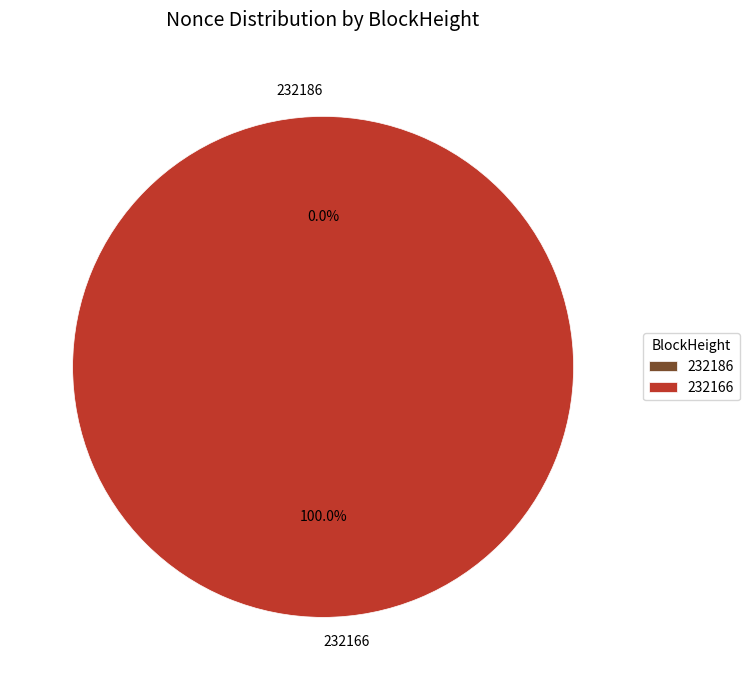

Does any single category account for the majority?

Yes